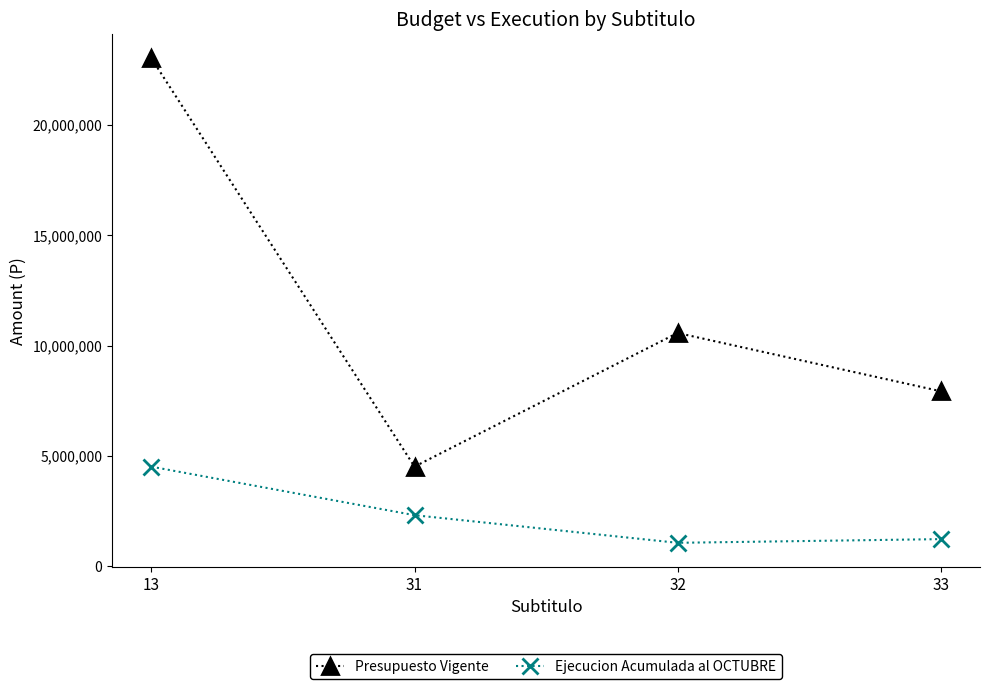

What is the lowest value of the Ejecucion Acumulada al OCTUBRE series?

1057871